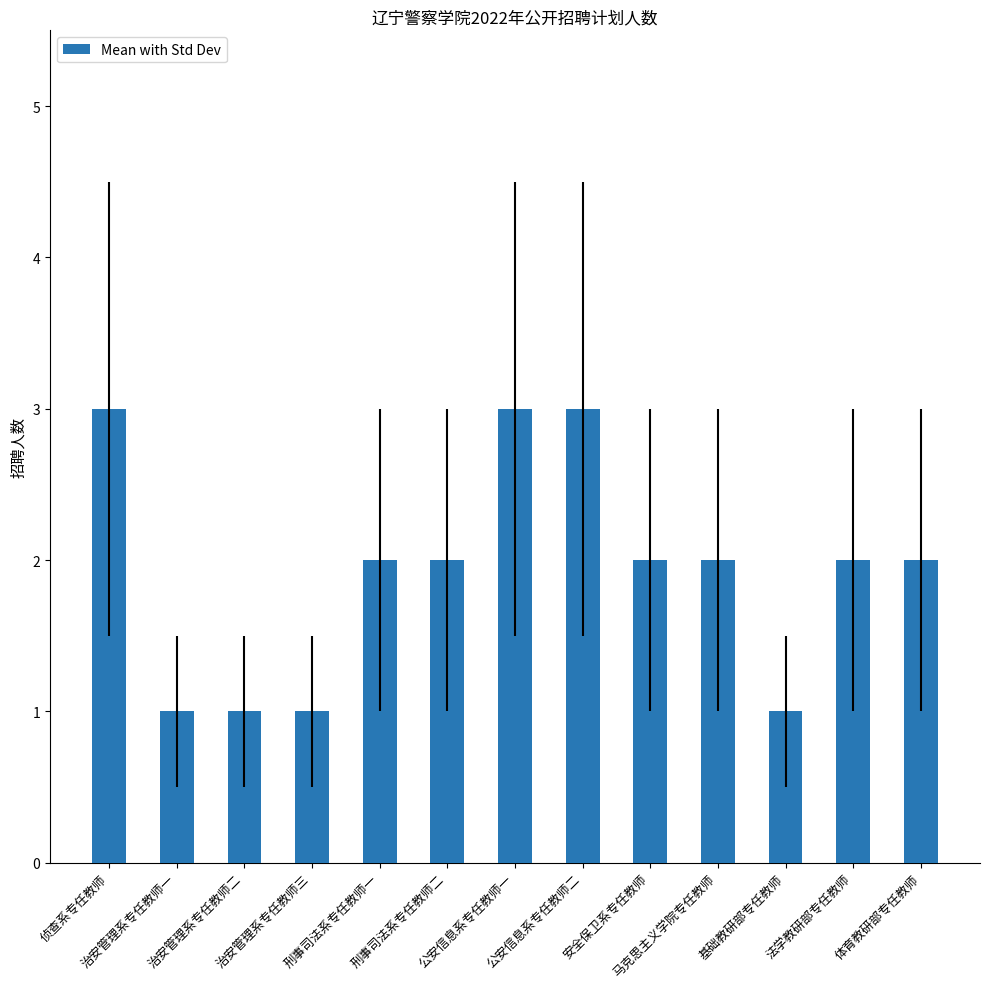

What is the sum of the values at 治安管理系专任教师一 and 法学教研部专任教师?

3